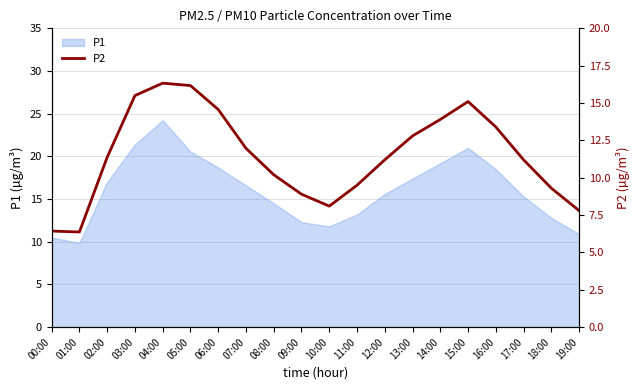

True or false: the data shows 13.4 at 16:00.

True